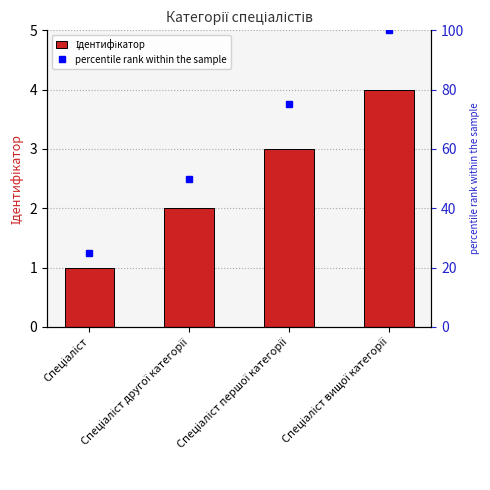

Reading left to right, transcribe all the data shown in this chart.

Ідентифікатор: 1	2	3	4
percentile rank within the sample: 25	50	75	100